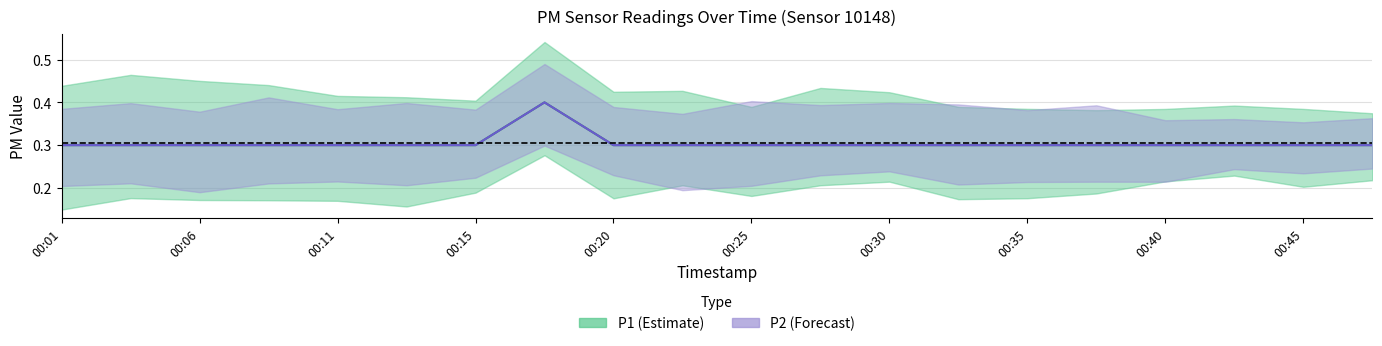

How many interior local peaks does the P2 series have?

1